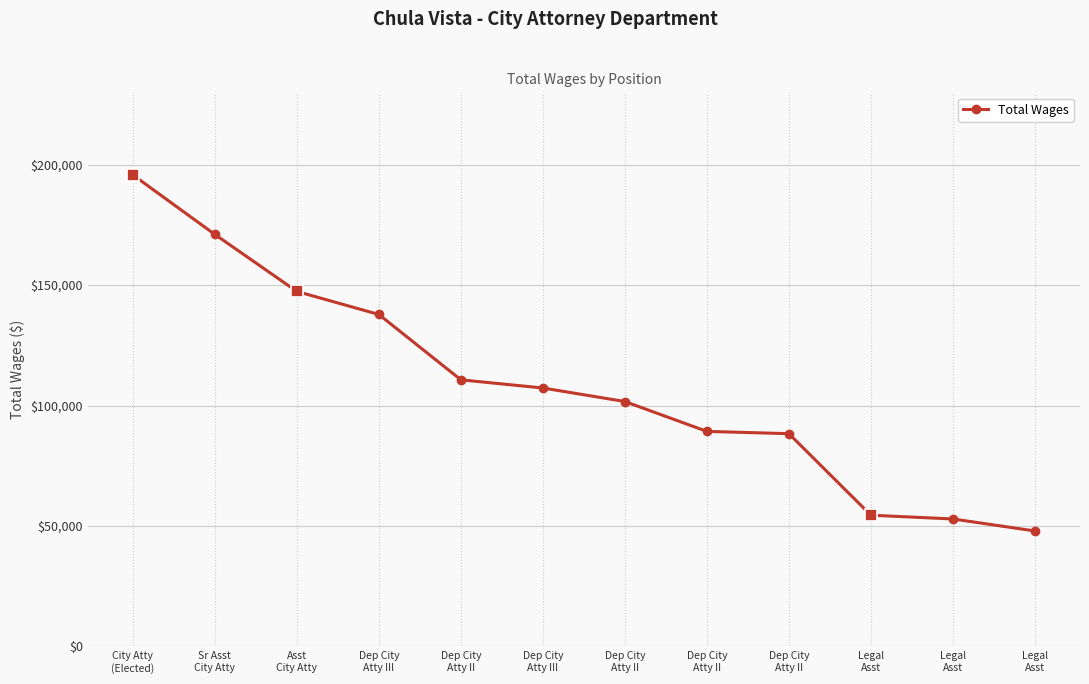

How many values are below 107281?

6